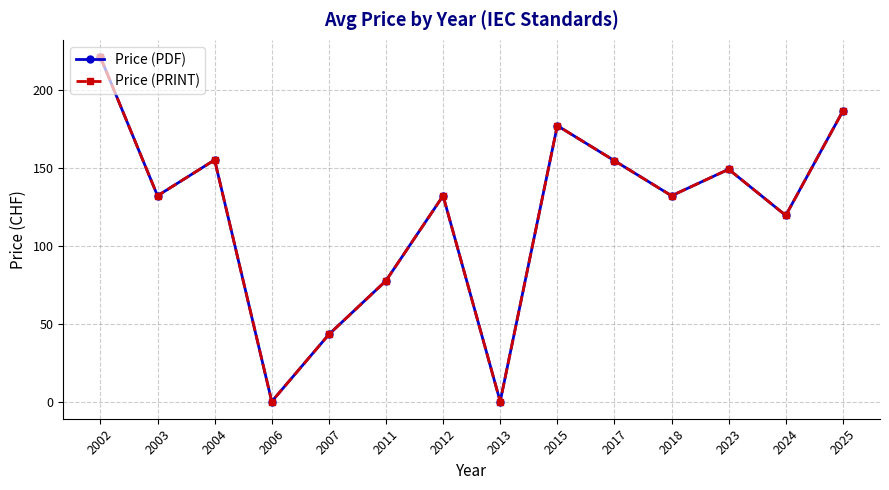

What is the difference between the maximum and second lowest values in the Price (PRINT) series?

221.0